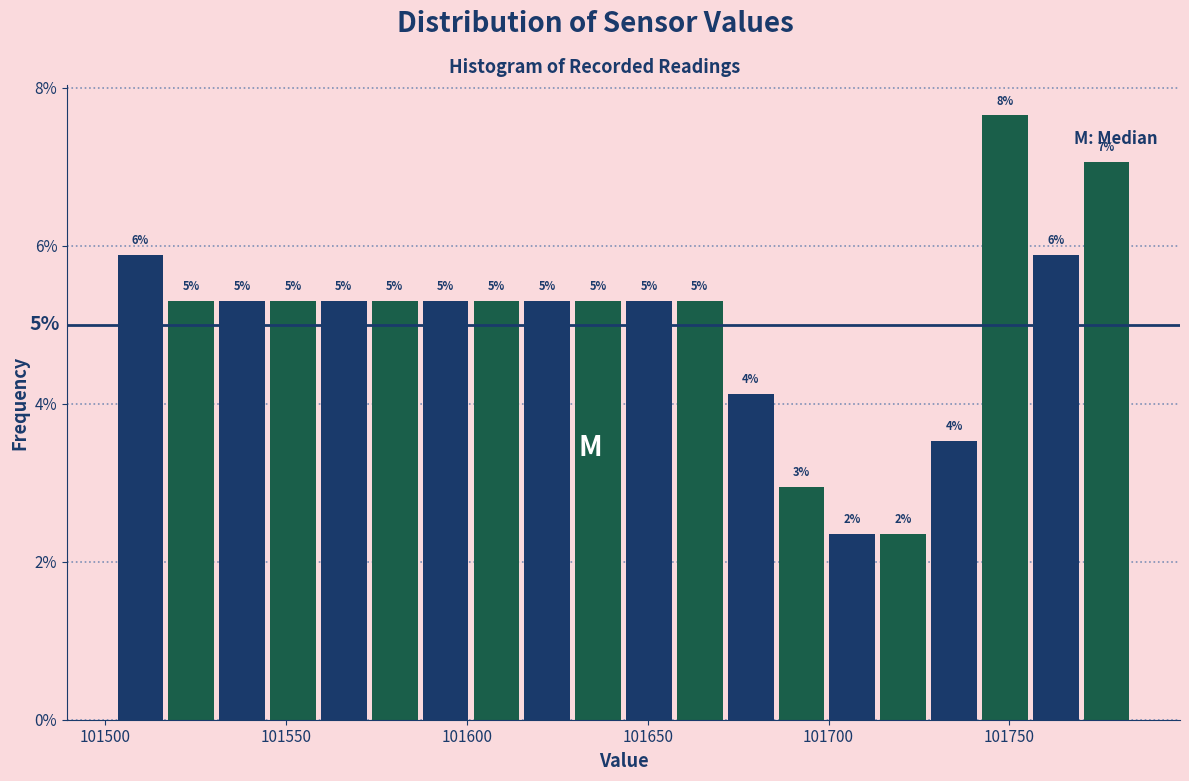

Read against the x-axis, roughly where is the centre of the tallest bar?

101750